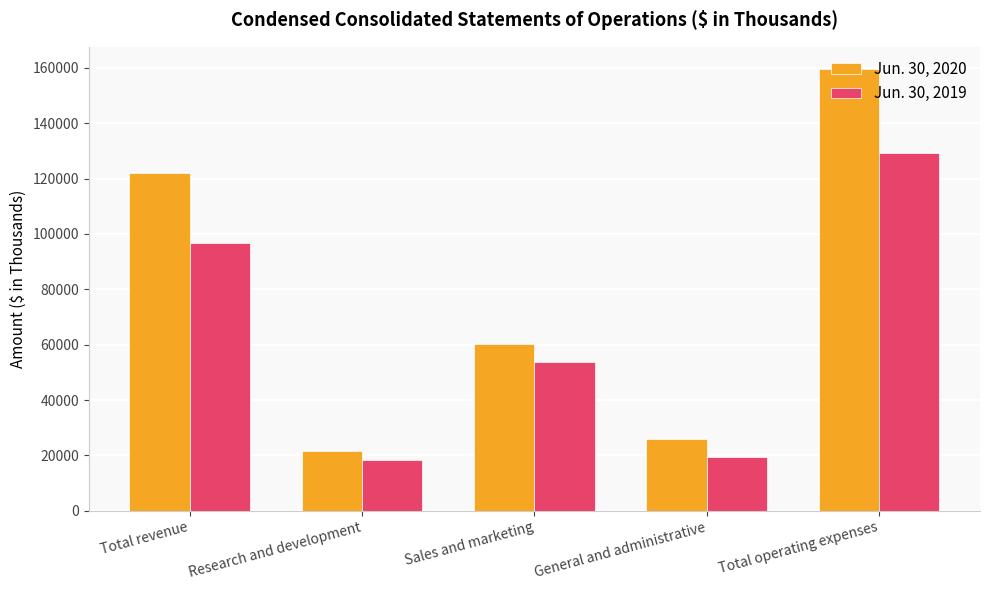

The Jun. 30, 2019 series shows 96675 at Total revenue. True or false?

True